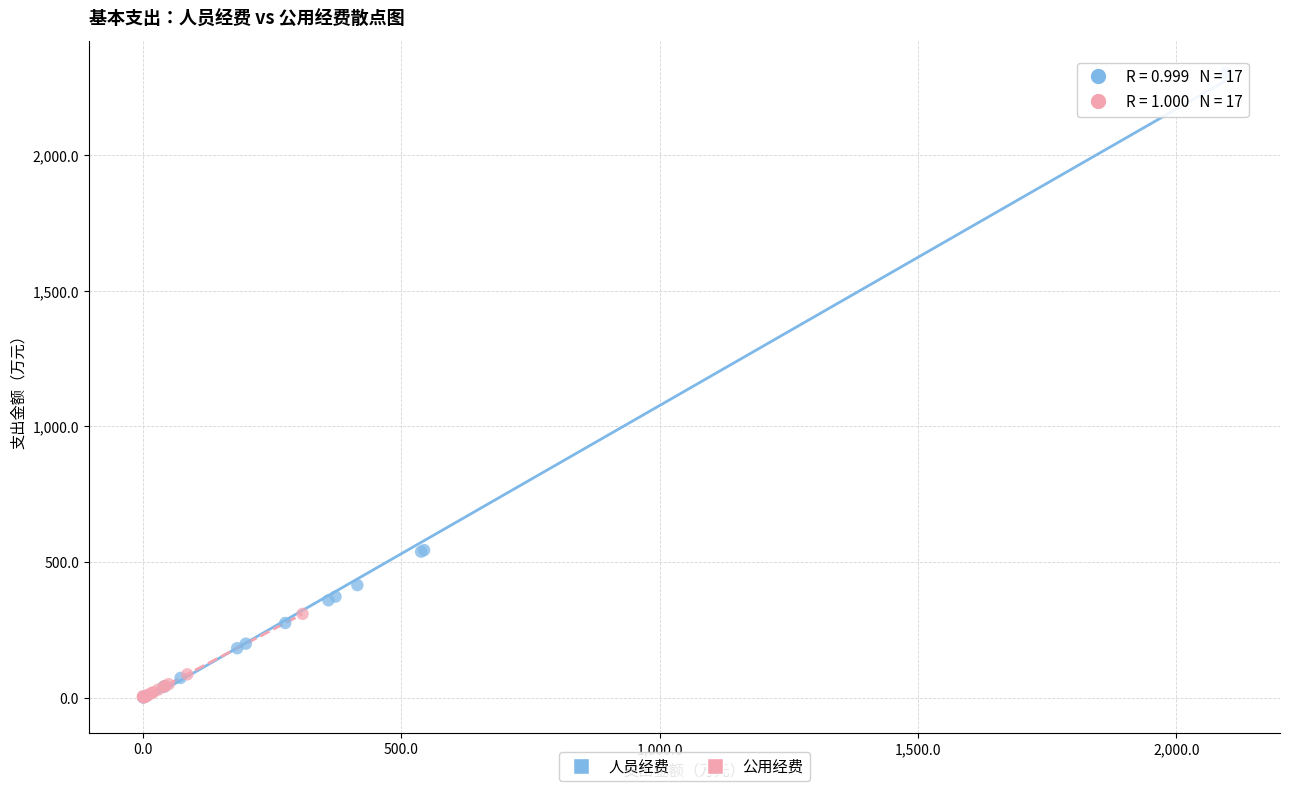

Which series has the largest Y range (max minus min)?

人员经费